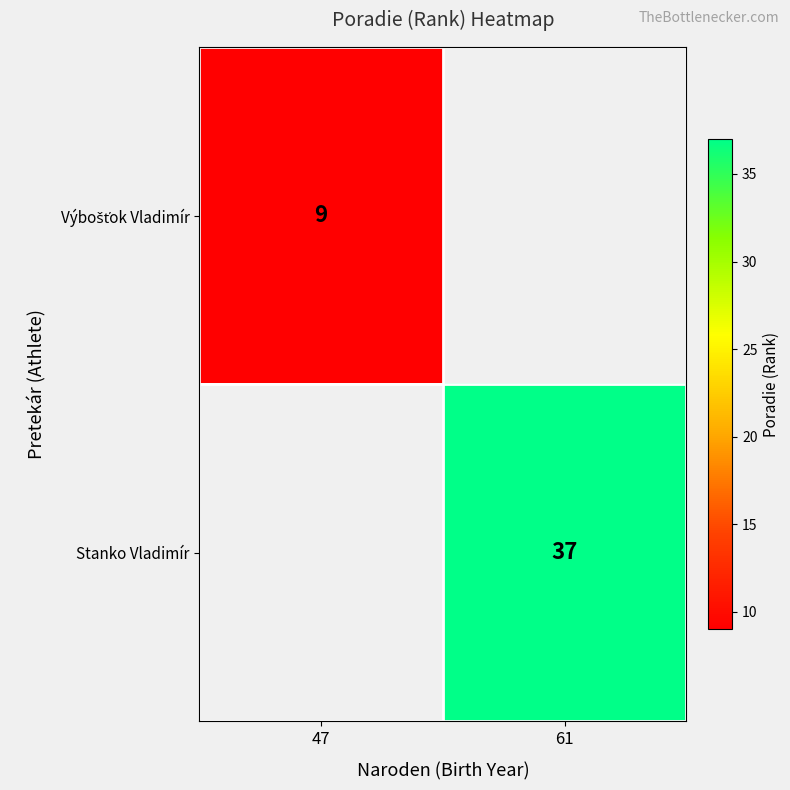

Rank the series by their average value, from lowest to highest.

Výbošťok Vladimír, Stanko Vladimír